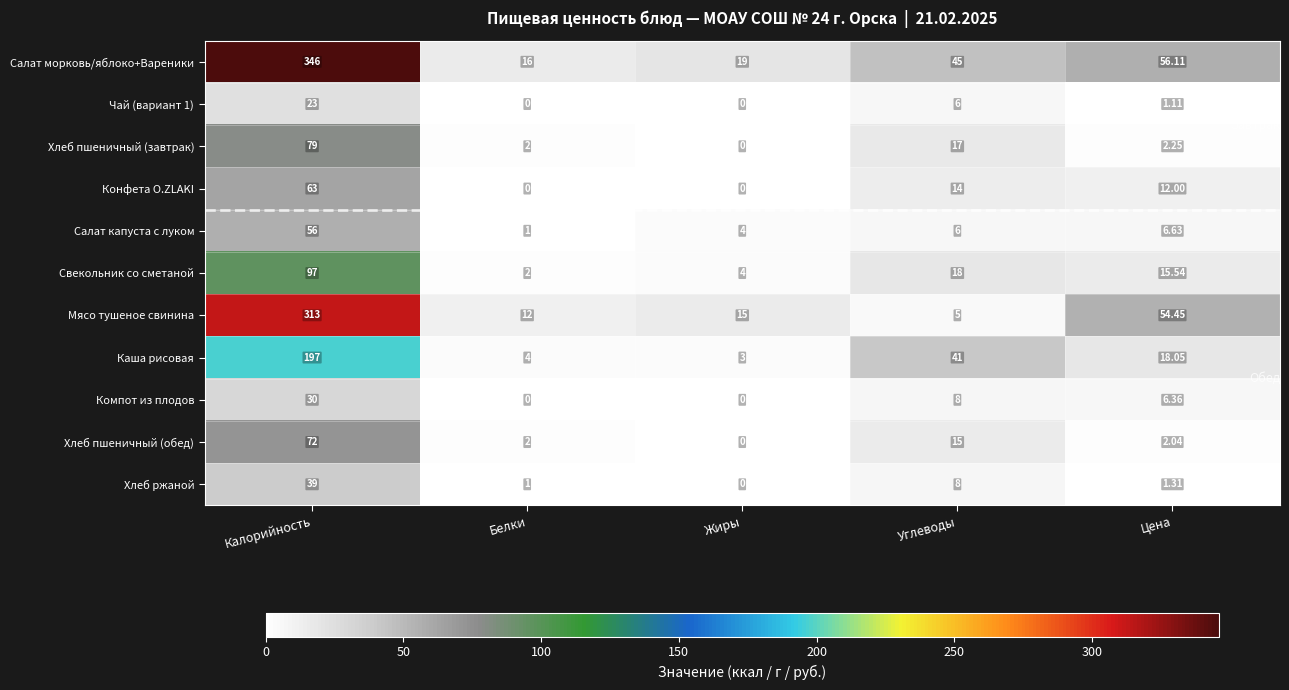

At which category is the sum across all series the highest?

Калорийность